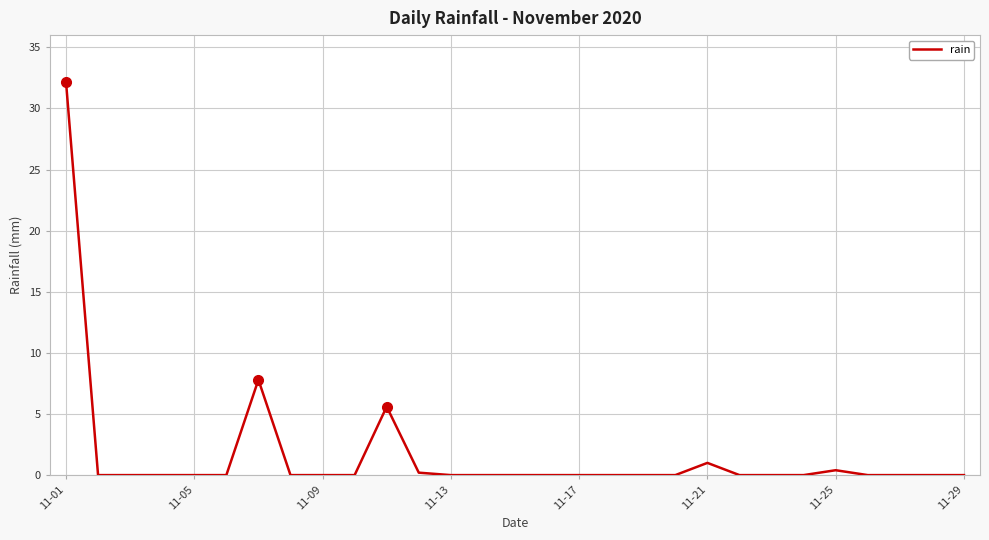

What is the difference between the maximum and minimum values?

32.2